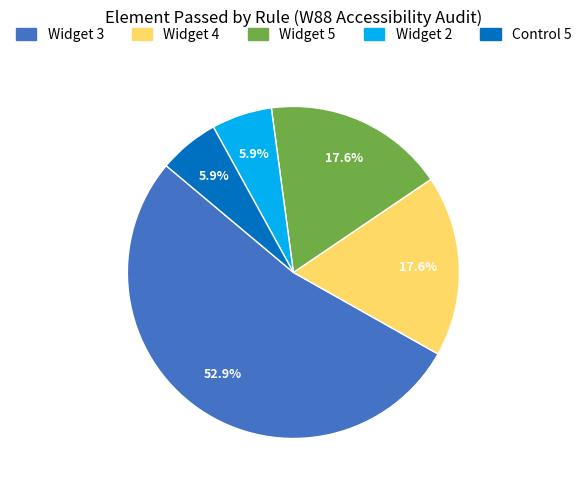

Is there a majority slice in this chart?

Yes